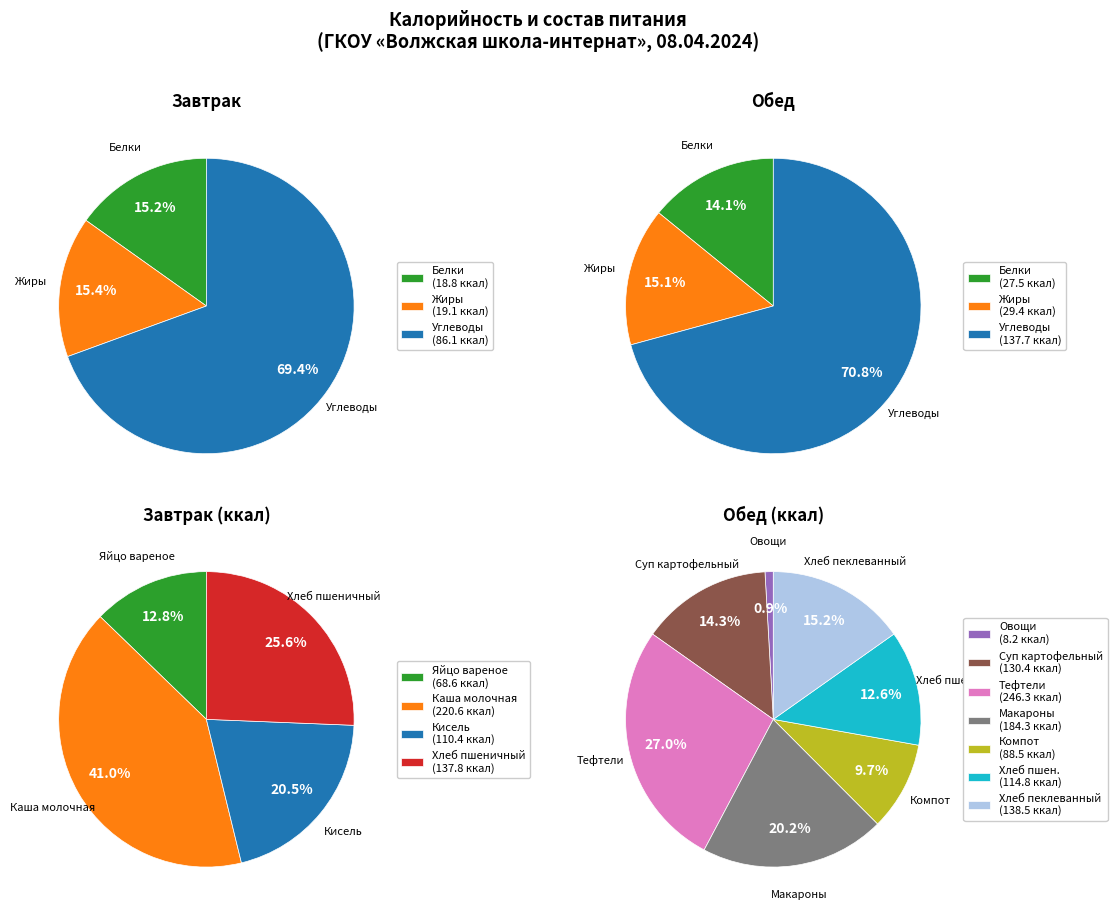

What is the change in value from Завтрак to Обед?

+373.6